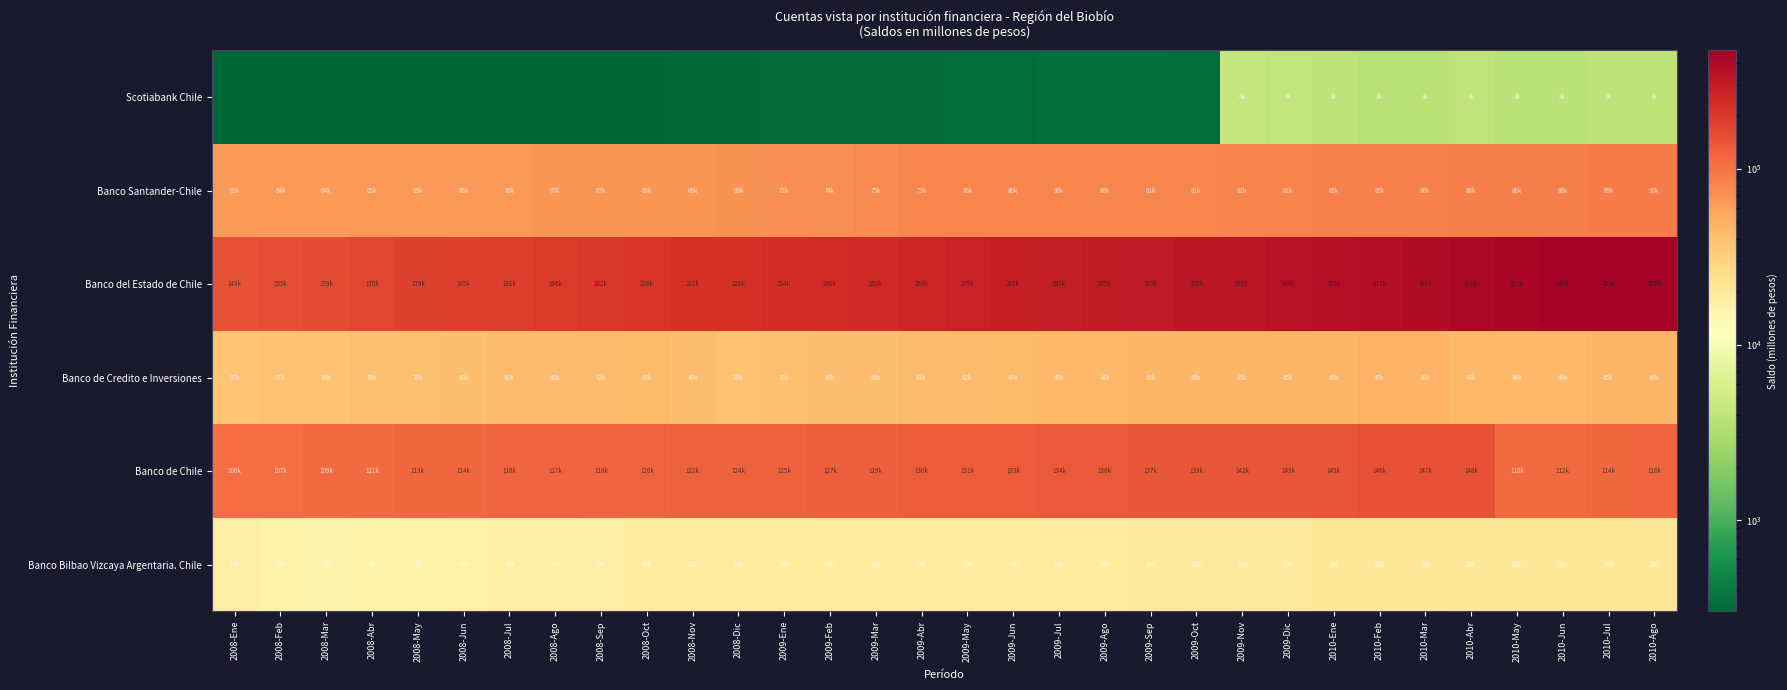

At 2008-Sep, list the series in order from smallest to largest.

Scotiabank Chile, Banco Bilbao Vizcaya Argentaria. Chile, Banco de Credito e Inversiones, Banco Santander-Chile, Banco de Chile, Banco del Estado de Chile